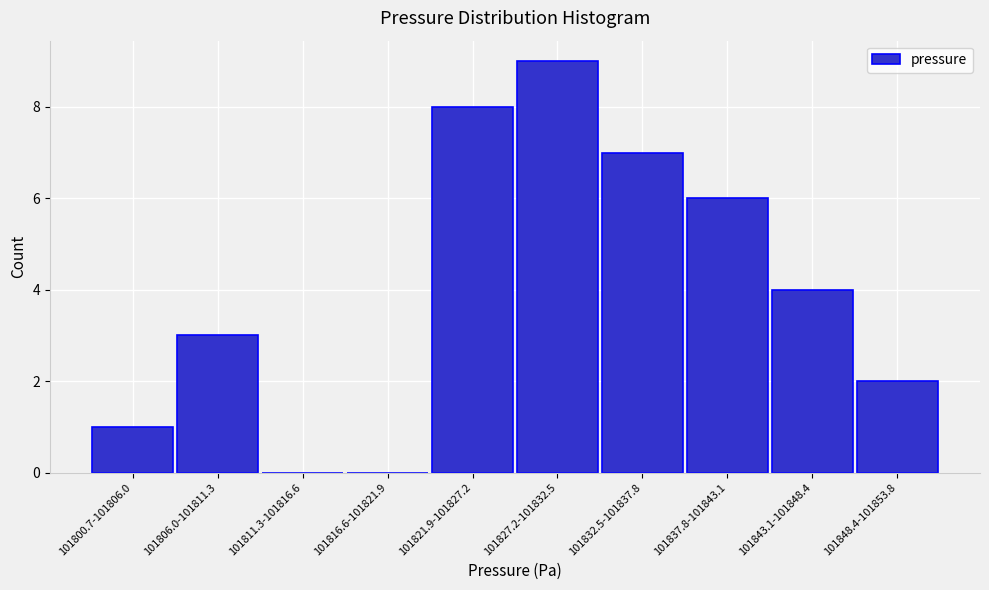

Reading left to right, extract all data points from this chart.

101800.7-101806.0=1	101806.0-101811.3=3	101811.3-101816.6=0	101816.6-101821.9=0	101821.9-101827.2=8	101827.2-101832.5=9	101832.5-101837.8=7	101837.8-101843.1=6	101843.1-101848.4=4	101848.4-101853.8=2